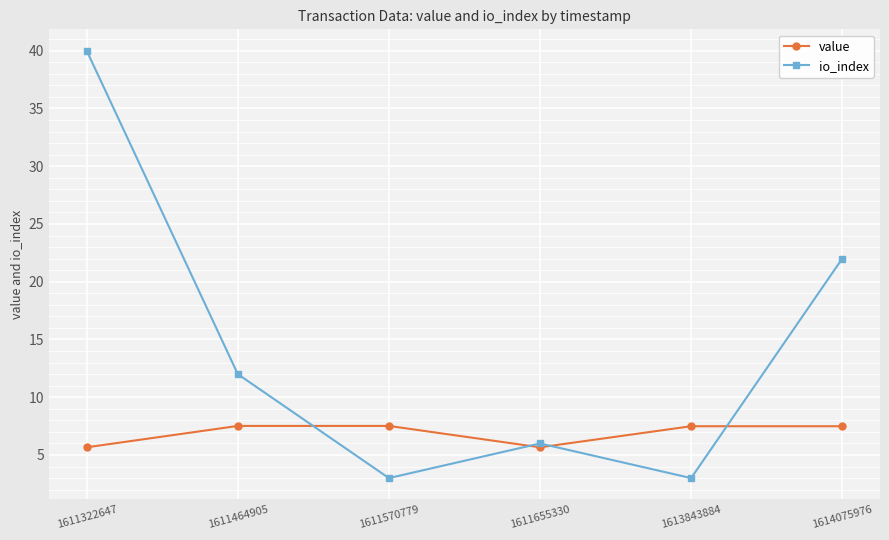

Rank the series by their maximum value, from highest to lowest.

io_index, value